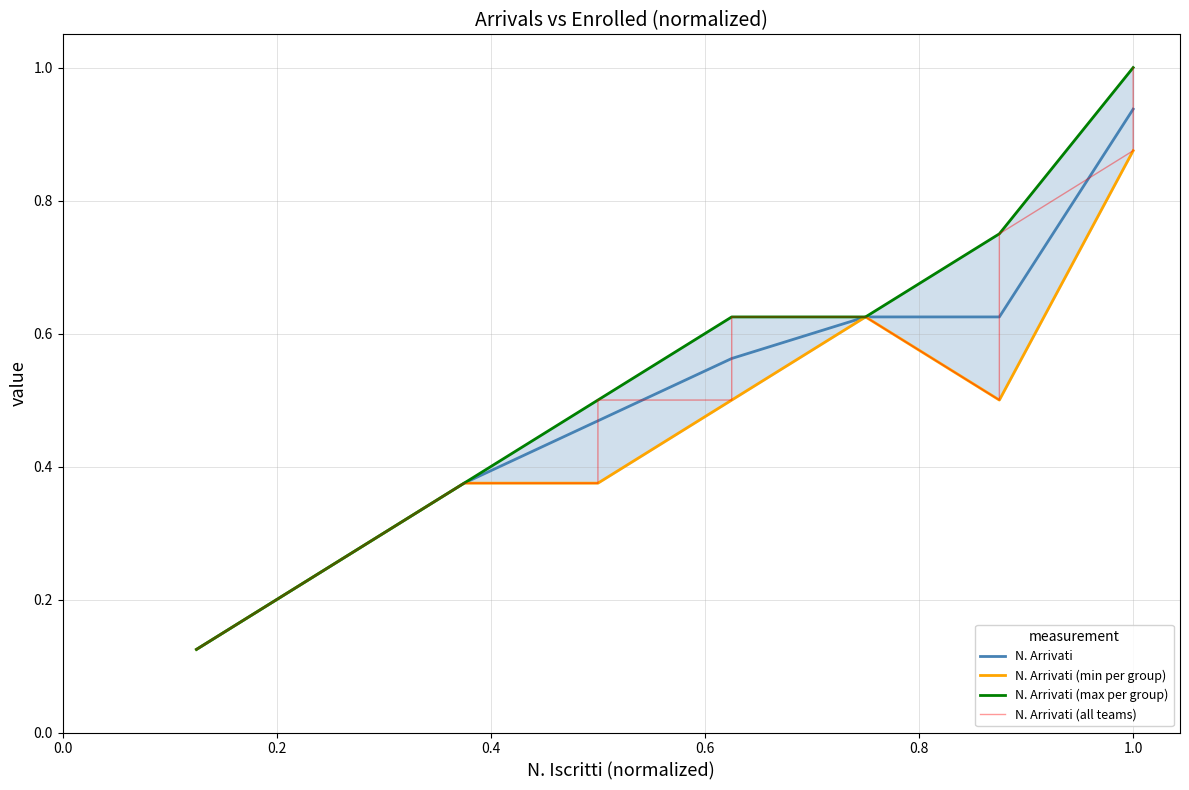

Is this an area chart (filled region under the line)?

No